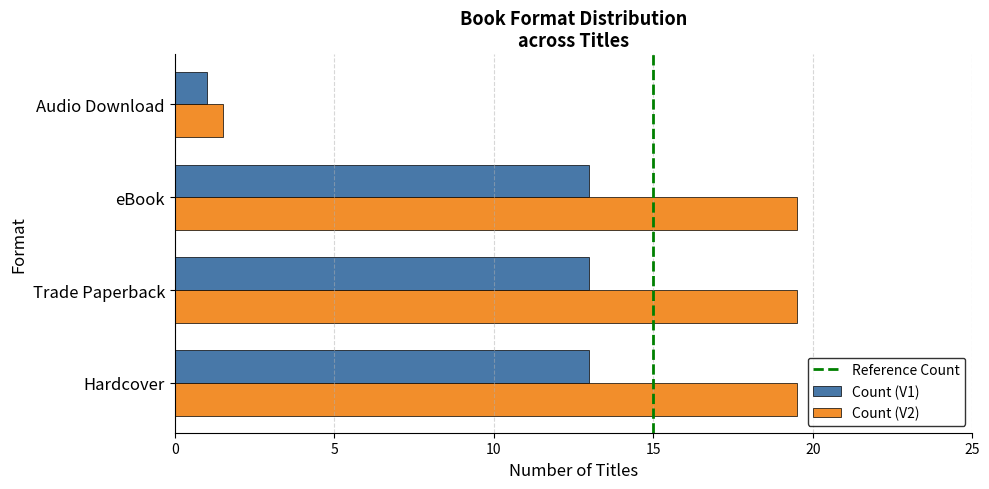

The Count (V2) series shows 19.5 at eBook. True or false?

True